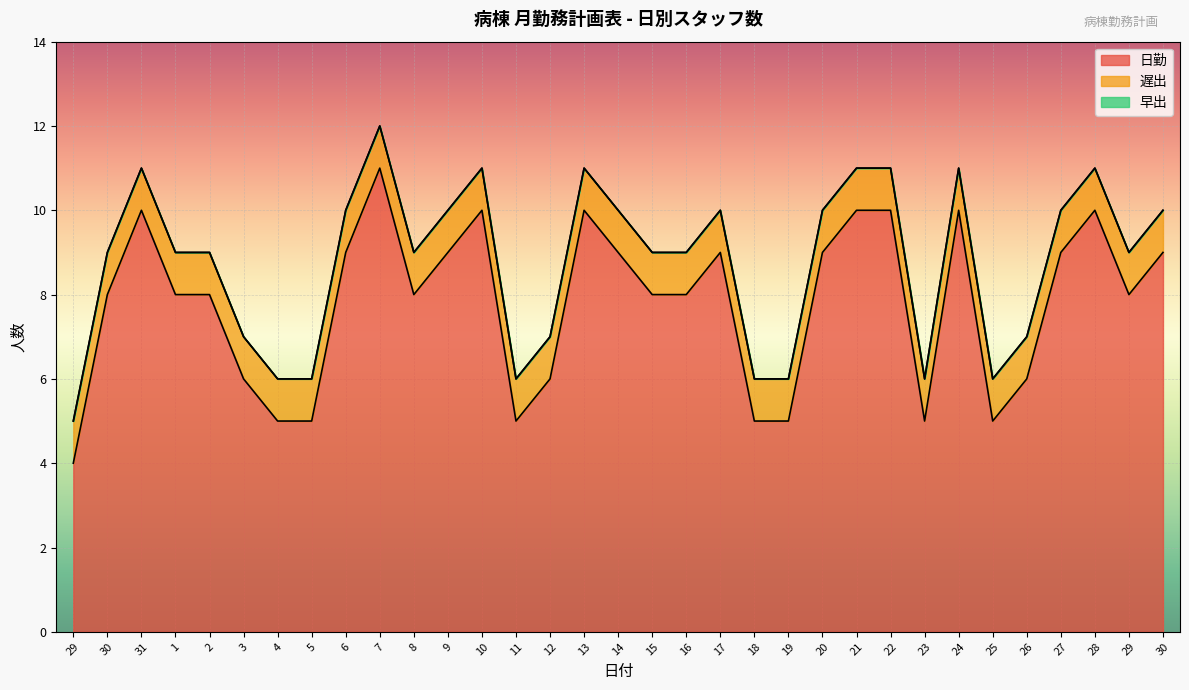

True or false: 日勤 and 遅出 cross at least once.

False